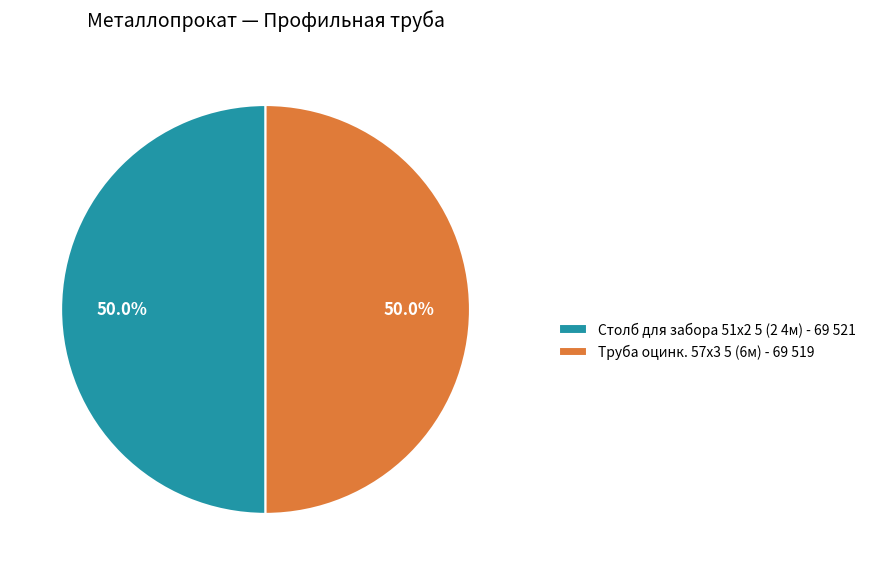

Approximately how many times larger is the value at Труба оцинк. 57х3 5 (6м) - 69 519 compared to Столб для забора 51х2 5 (2 4м) - 69 521?

1.0